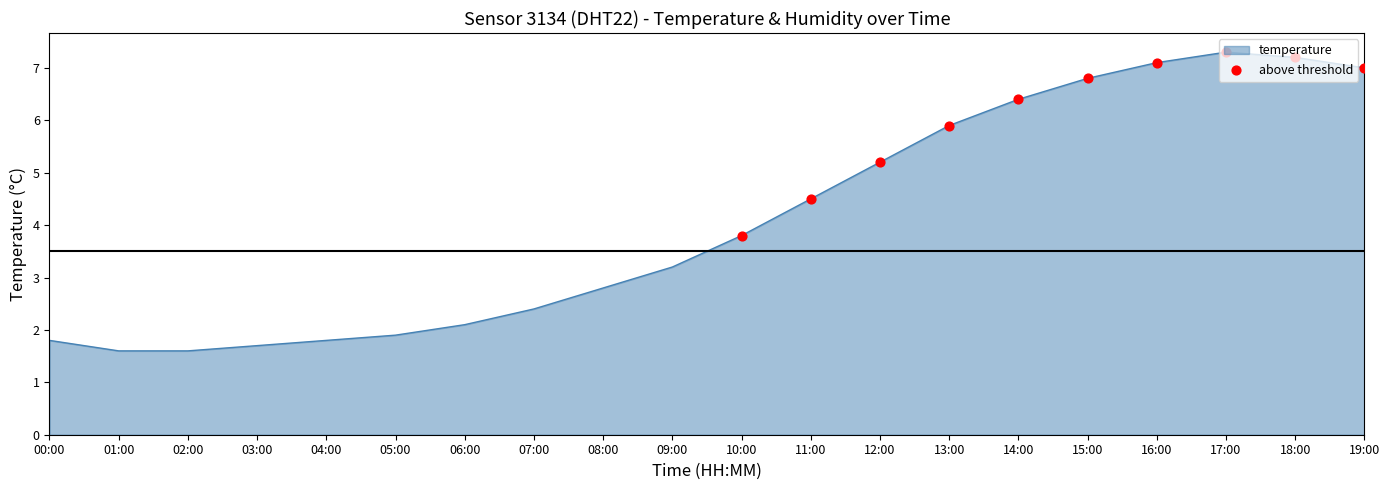

What is the change in value from 07:00 to 09:00?

+0.8